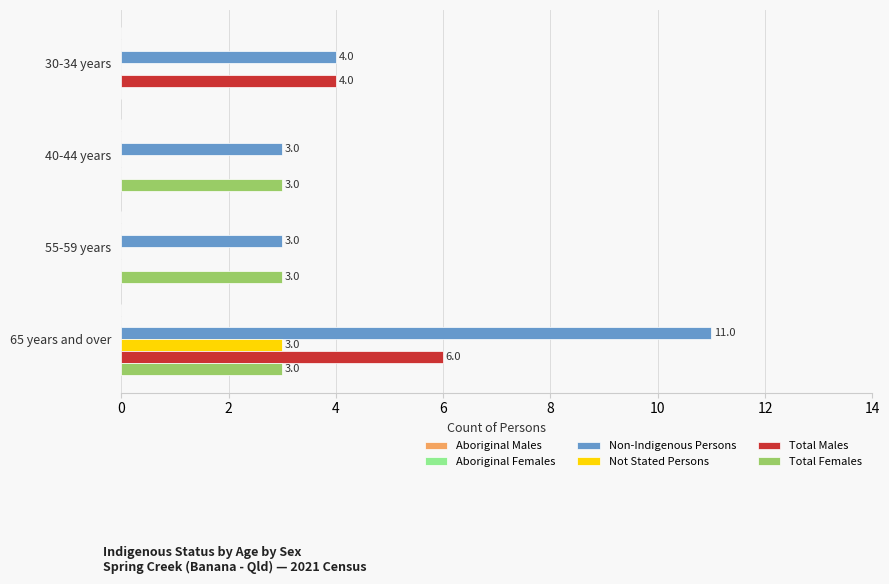

How many categories are shown in the chart?

4